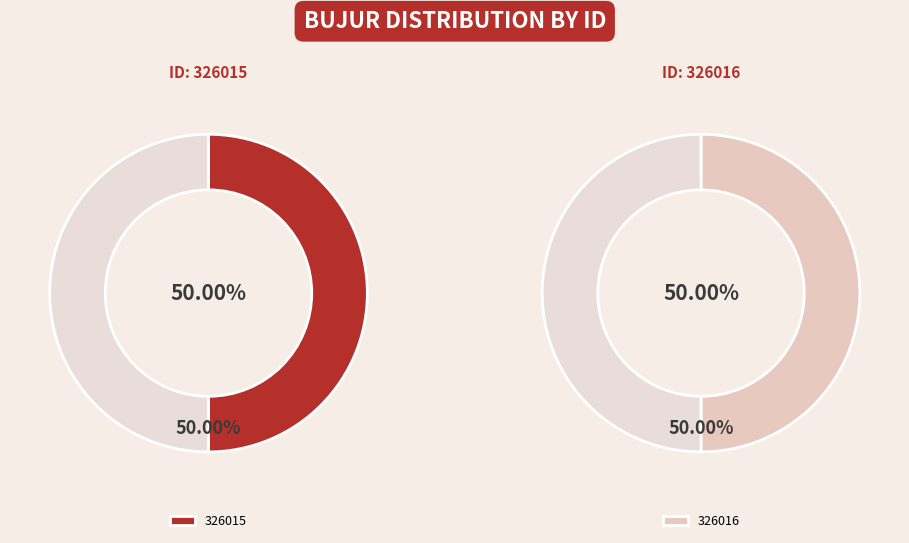

Rank the categories by value from lowest to highest.

326015, 326016